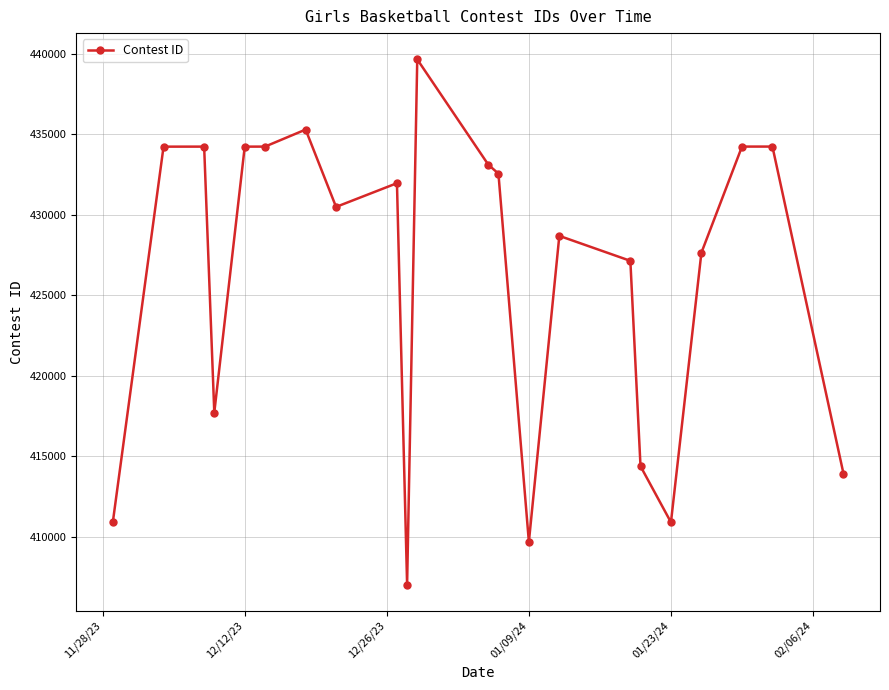

True or false: the data has more than 0 interior local peaks.

True